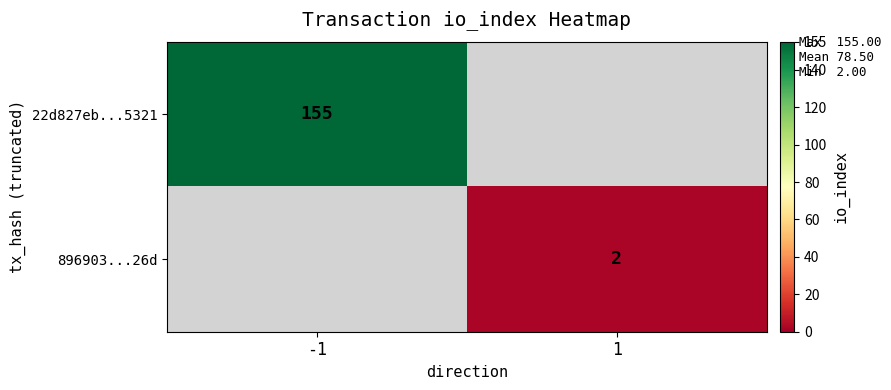

Is it true that 22d827eb...5321 equals 241 at -1?

False